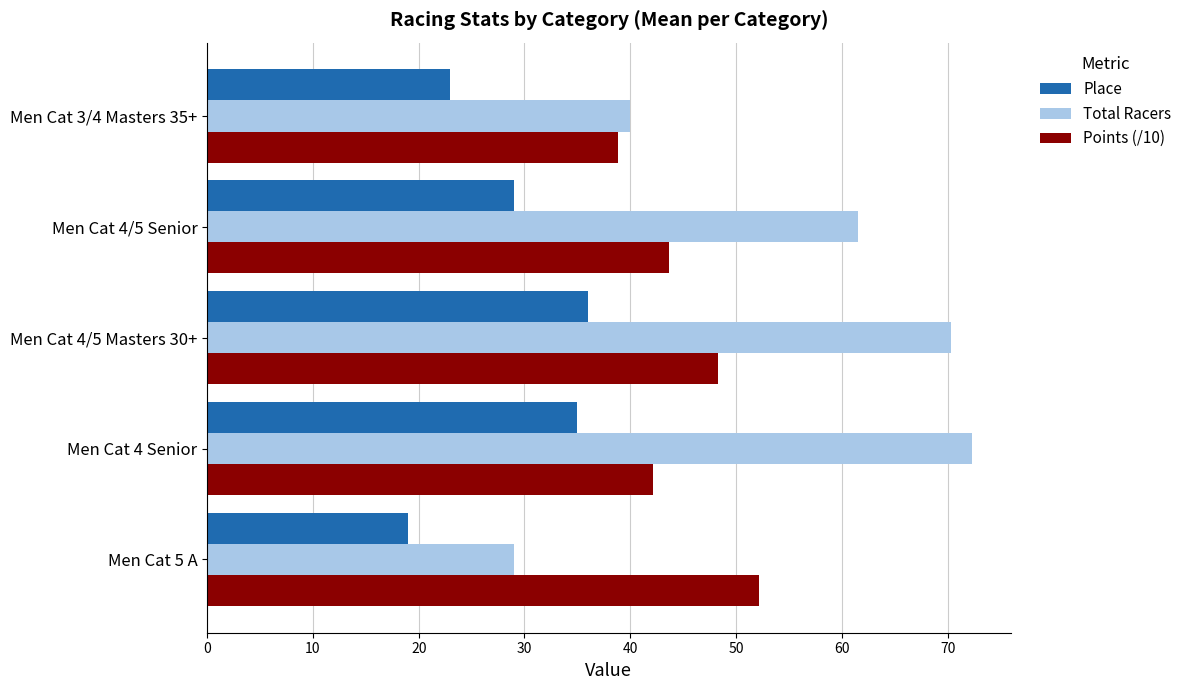

Which series has the largest range (max minus min)?

Total Racers